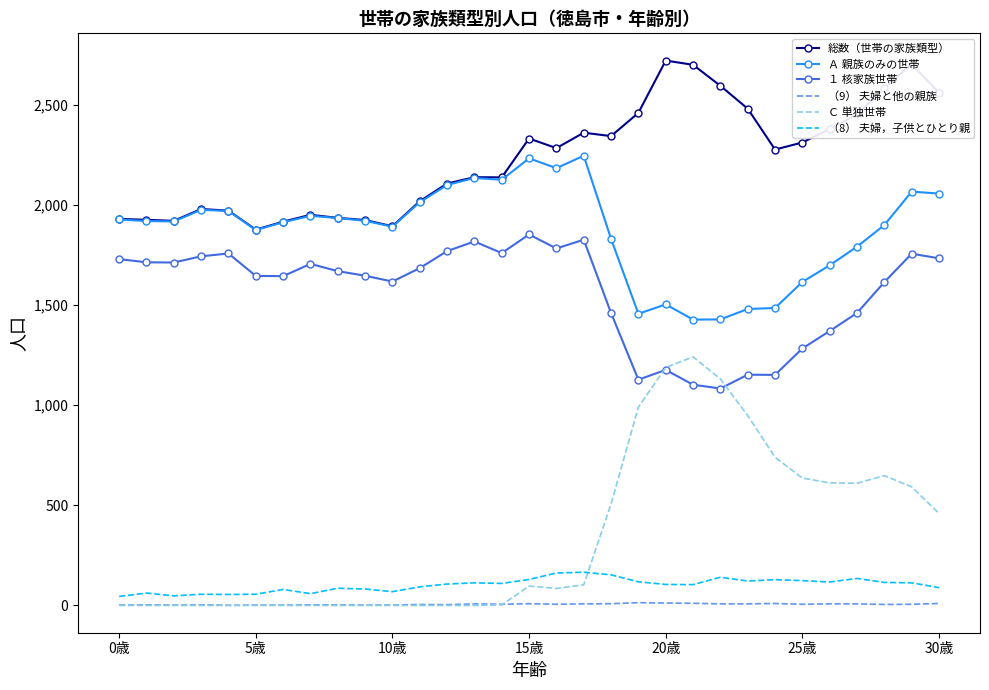

List the series in order of their peak value, lowest first.

（9） 夫婦と他の親族, （8） 夫婦，子供とひとり親, Ｃ 単独世帯, １ 核家族世帯, Ａ 親族のみの世帯, 総数（世帯の家族類型）